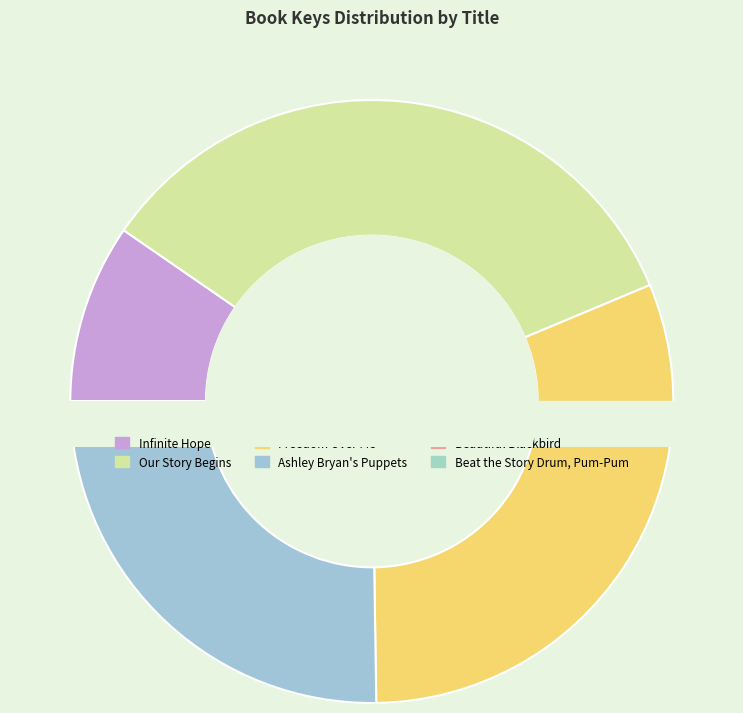

How many slices are in this pie chart?

6